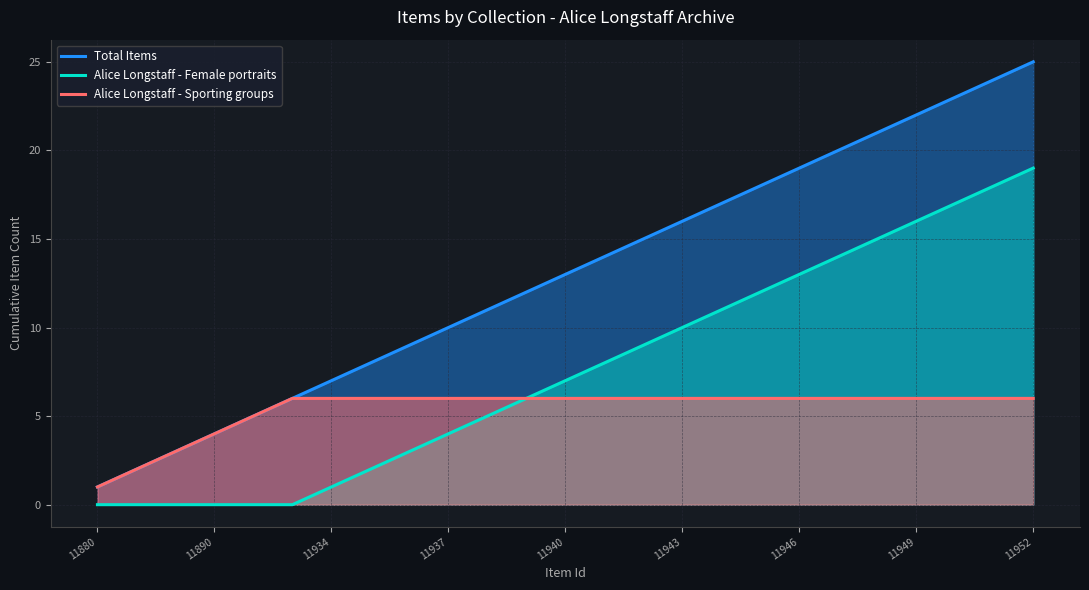

List the series in order of their peak value, highest first.

Total Items, Alice Longstaff - Female portraits, Alice Longstaff - Sporting groups